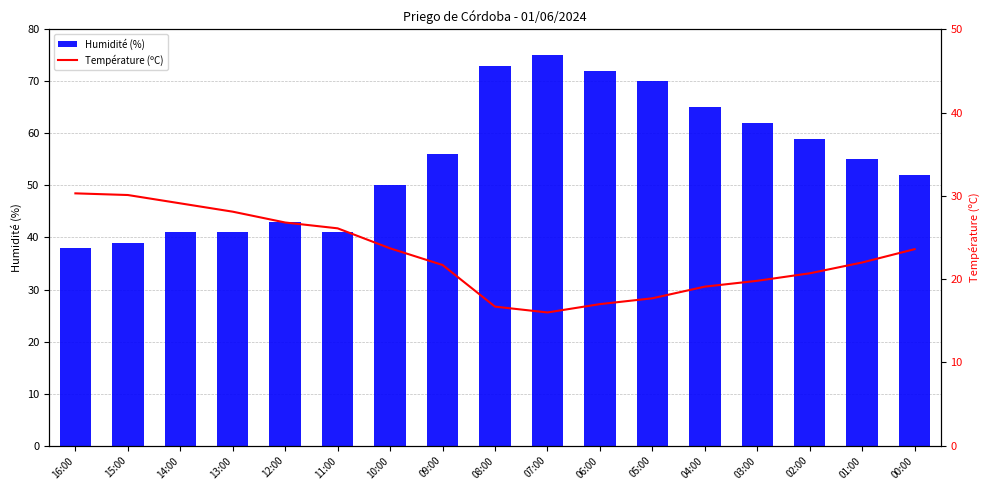

What are all the series names shown in the legend?

Humidité (%), Température (ºC)